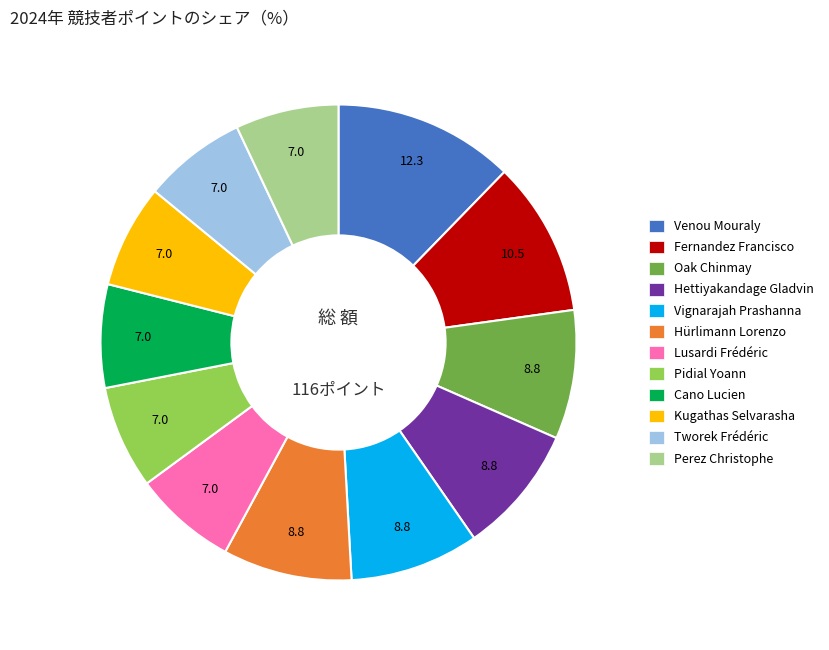

True or false: Hettiyakandage Gladvin accounts for 9% of the total.

True